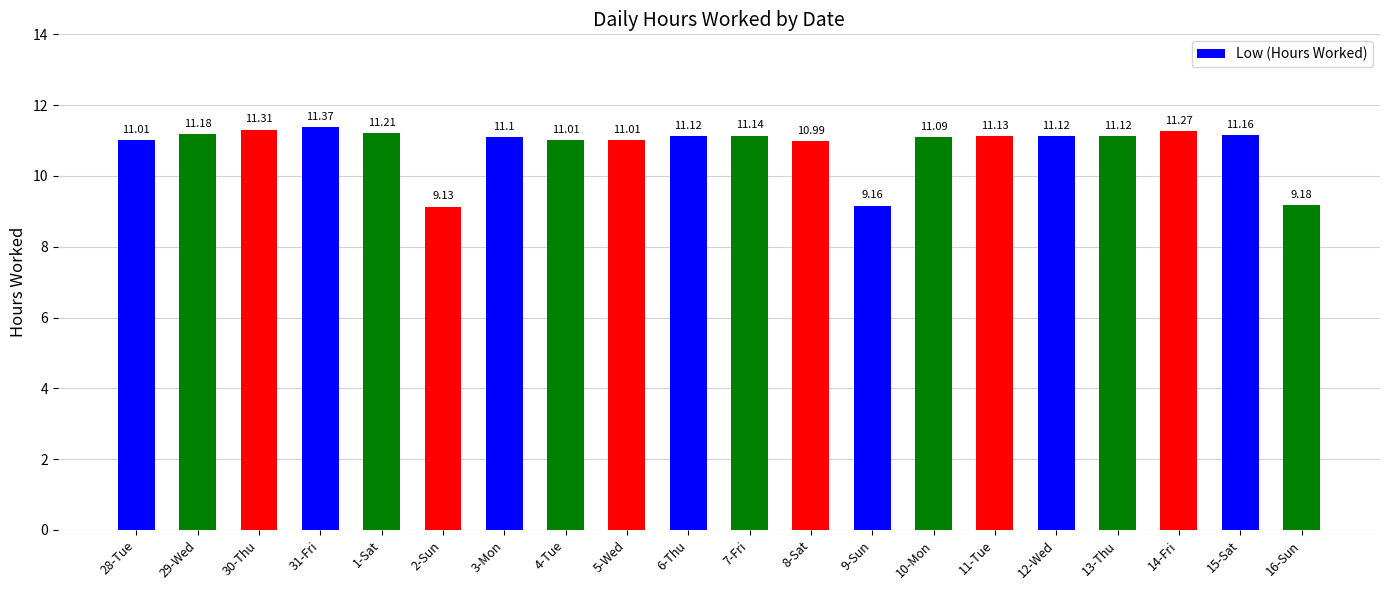

What is the maximum value shown in the chart?

11.4